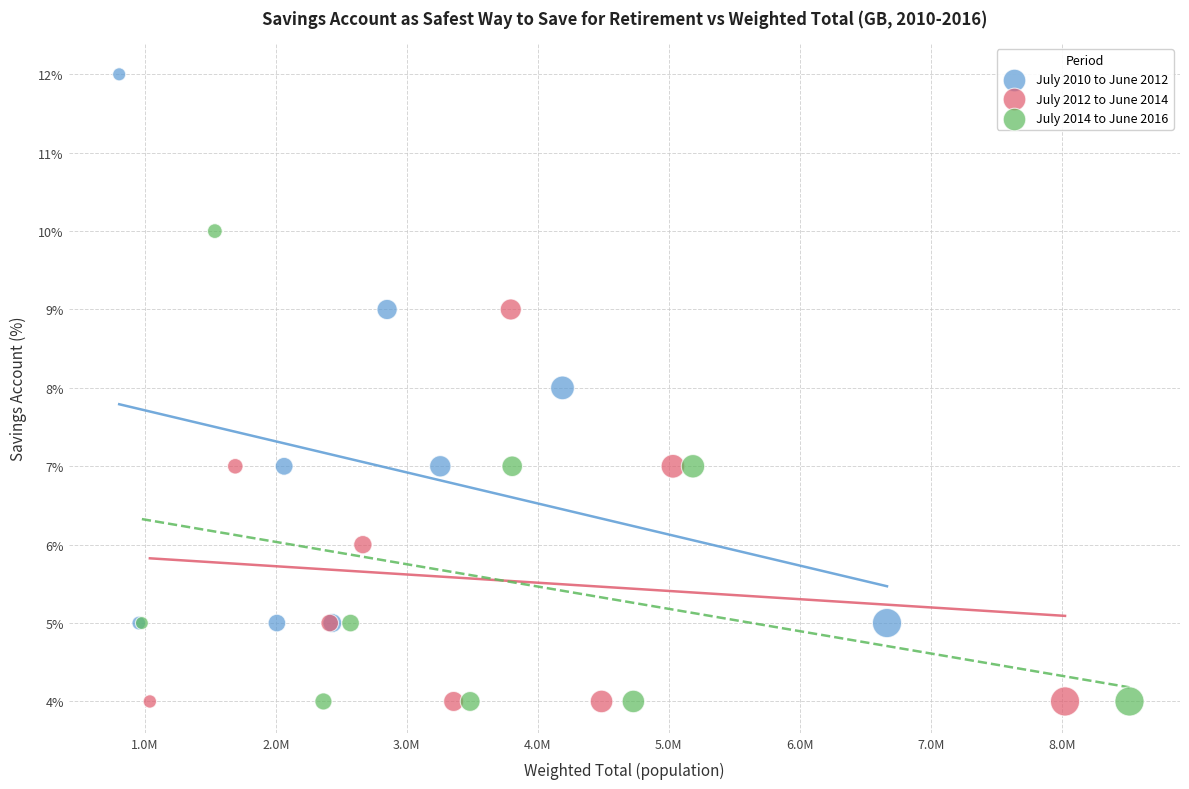

Which series reaches the maximum Y coordinate?

July 2010 to June 2012